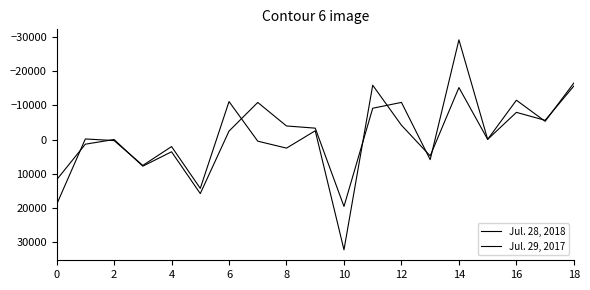

At which label does Jul. 29, 2017 reach its peak?

10